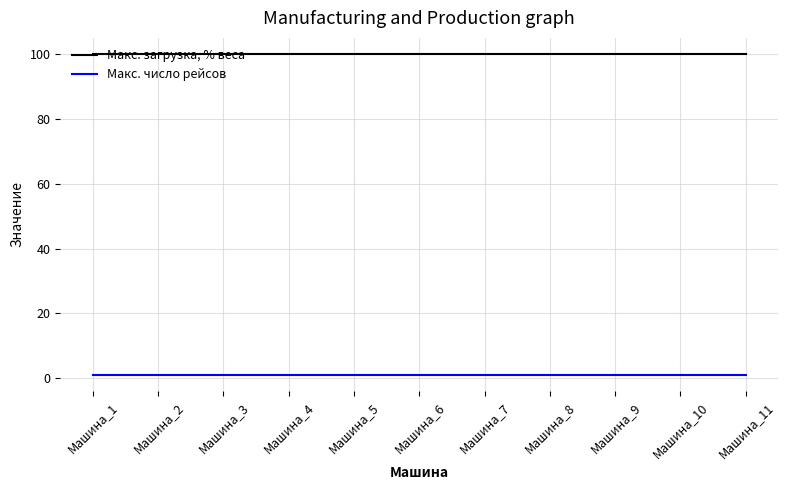

What is the greatest value displayed?

100